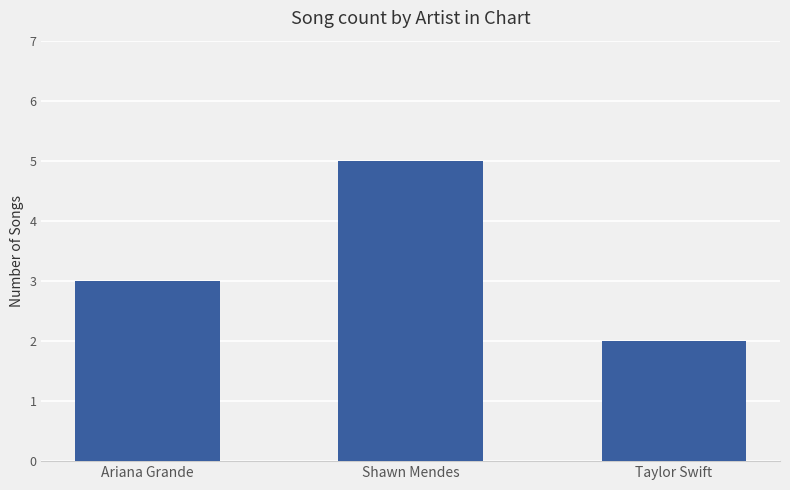

What is the difference between the maximum and minimum values?

3